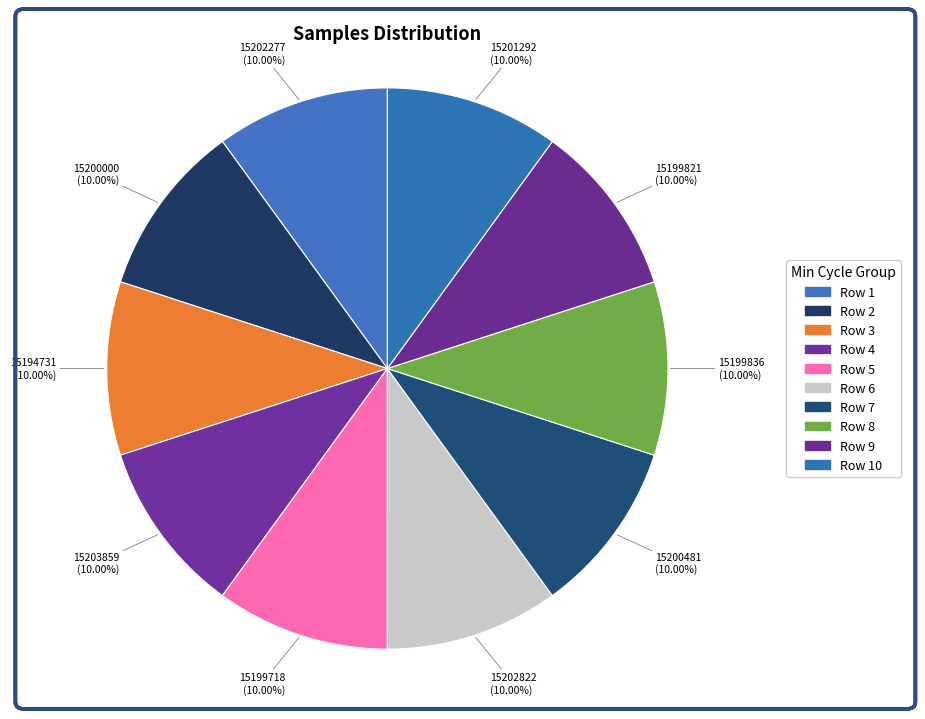

How many slices are in this pie chart?

10